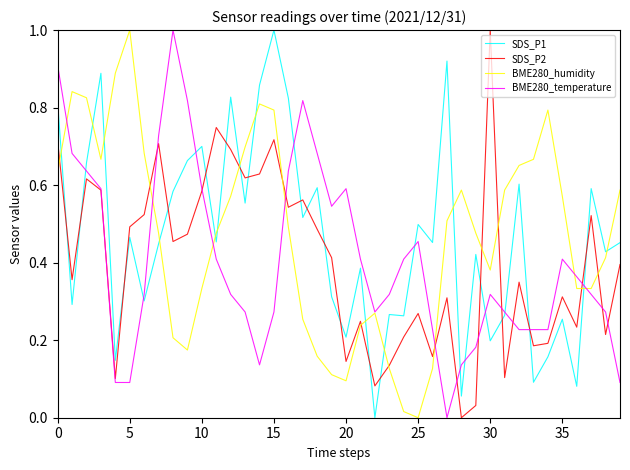

Which series has the largest total across all categories?

BME280_humidity